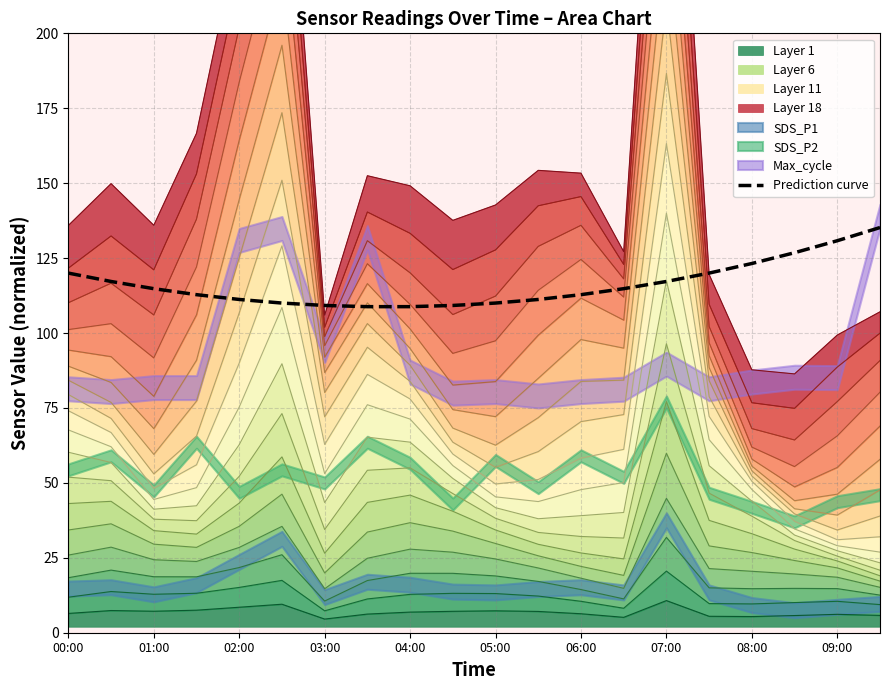

What is the difference between the values at 03:00 and 02:00?

2.0